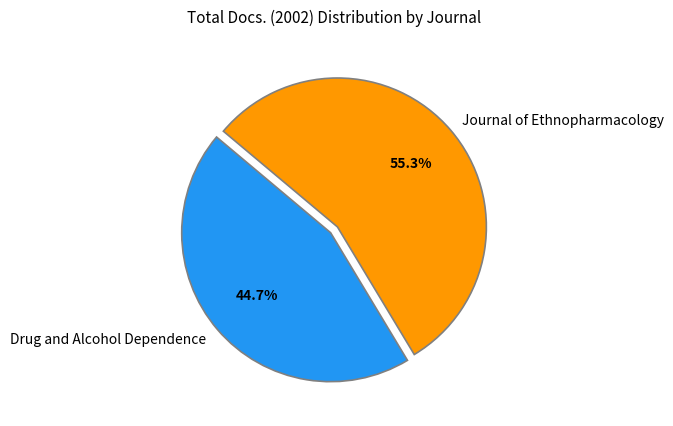

To the nearest percent, what is the average slice percentage?

50%